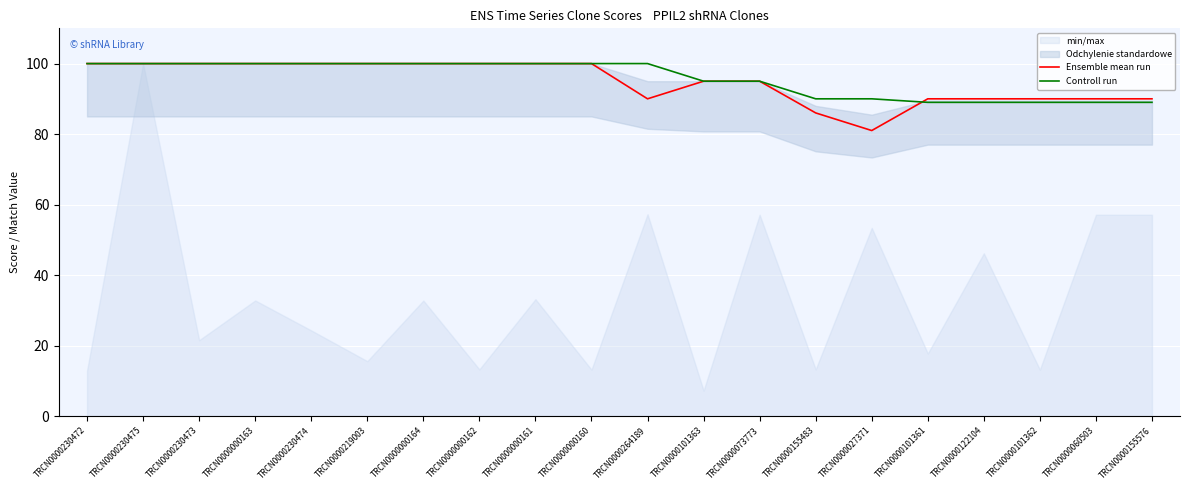

Reading left to right, transcribe all the data shown in this chart.

Ensemble mean run: TRCN0000230472=100	TRCN0000230475=100	TRCN0000230473=100	TRCN0000000163=100	TRCN0000230474=100	TRCN0000219003=100	TRCN0000000164=100	TRCN0000000162=100	TRCN0000000161=100	TRCN0000000160=100	TRCN0000264189=90	TRCN0000101363=95	TRCN0000073773=95	TRCN0000155483=86	TRCN0000027371=81	TRCN0000101361=90	TRCN0000122104=90	TRCN0000101362=90	TRCN0000060503=90	TRCN0000155576=90
Controll run: TRCN0000230472=100	TRCN0000230475=100	TRCN0000230473=100	TRCN0000000163=100	TRCN0000230474=100	TRCN0000219003=100	TRCN0000000164=100	TRCN0000000162=100	TRCN0000000161=100	TRCN0000000160=100	TRCN0000264189=100	TRCN0000101363=95	TRCN0000073773=95	TRCN0000155483=90	TRCN0000027371=90	TRCN0000101361=89	TRCN0000122104=89	TRCN0000101362=89	TRCN0000060503=89	TRCN0000155576=89